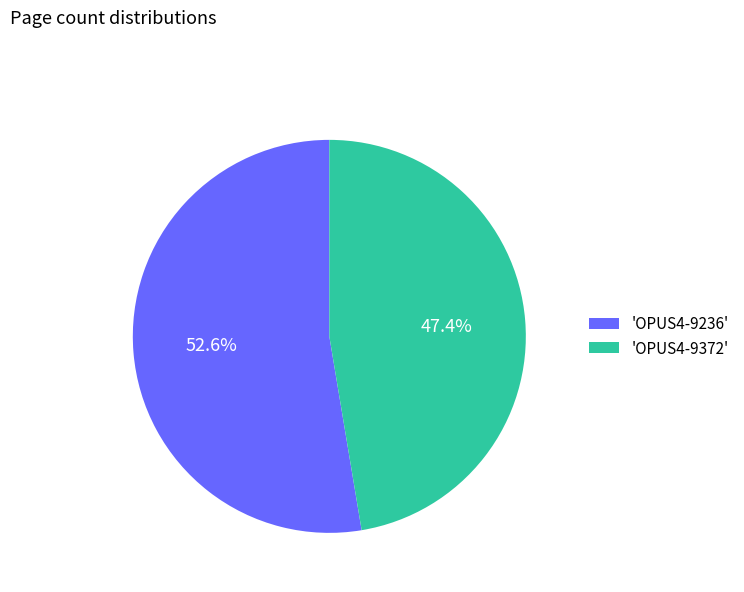

What is the smallest slice in the pie chart?

'OPUS4-9372'